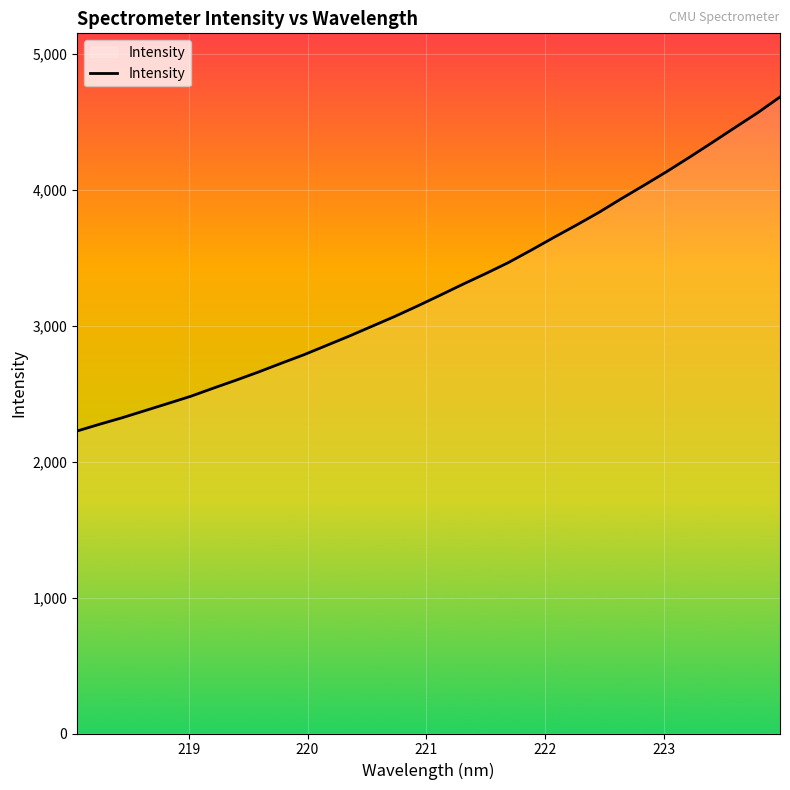

What is the smallest value displayed?

2225.3